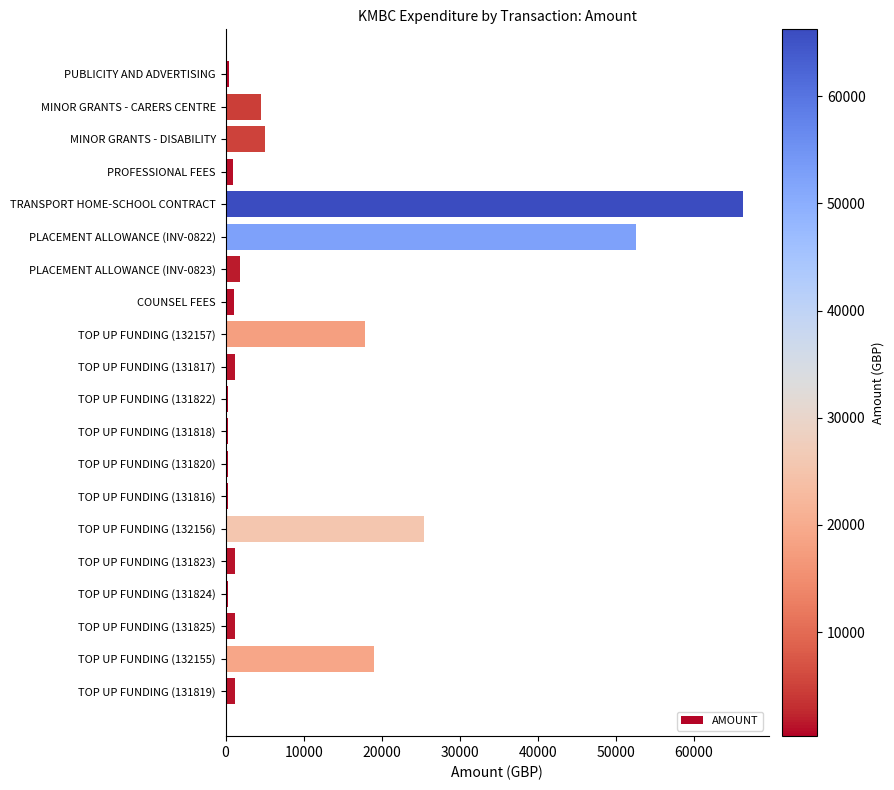

What is the maximum value shown in the chart?

66250.5